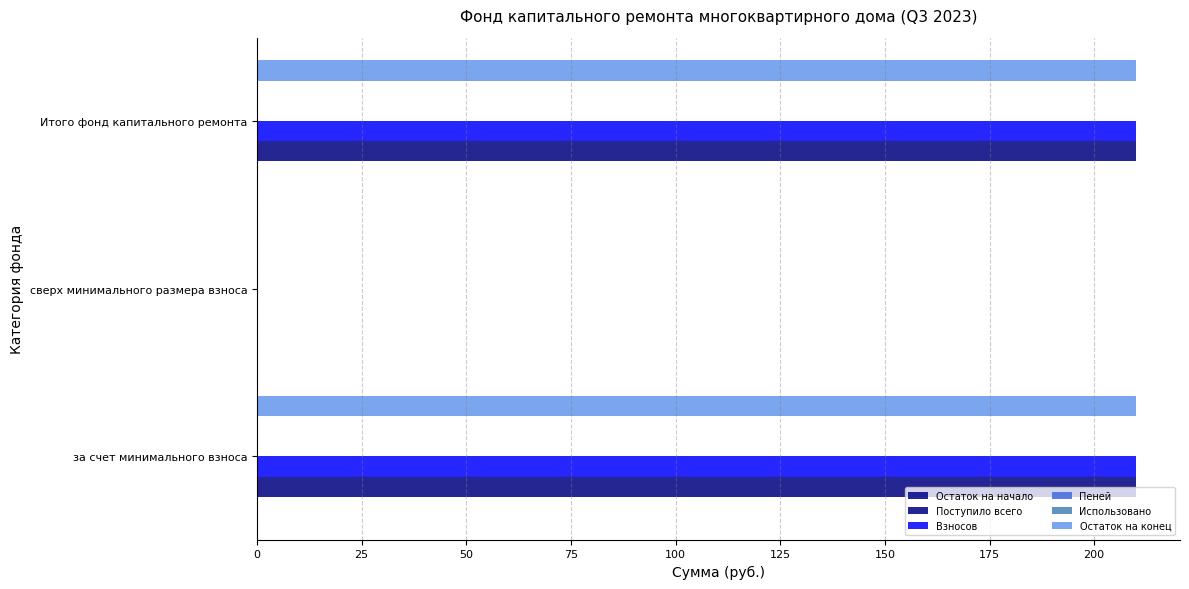

How many categories are shown in the chart?

3